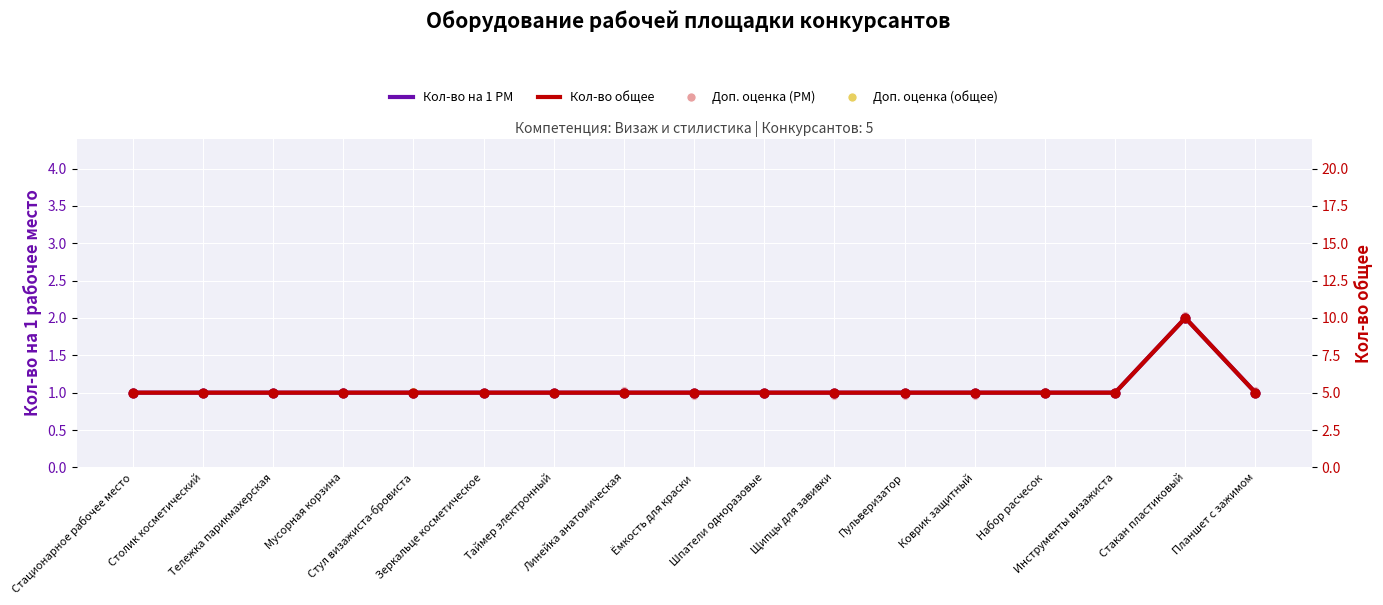

Which series reaches the minimum Y coordinate?

Доп. оценка (РМ)